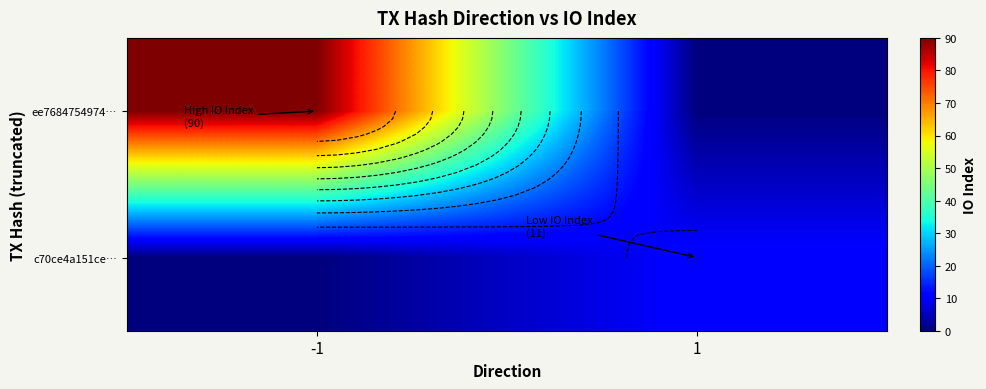

What is the difference between the ee7684754974… values at 1 and -1?

90